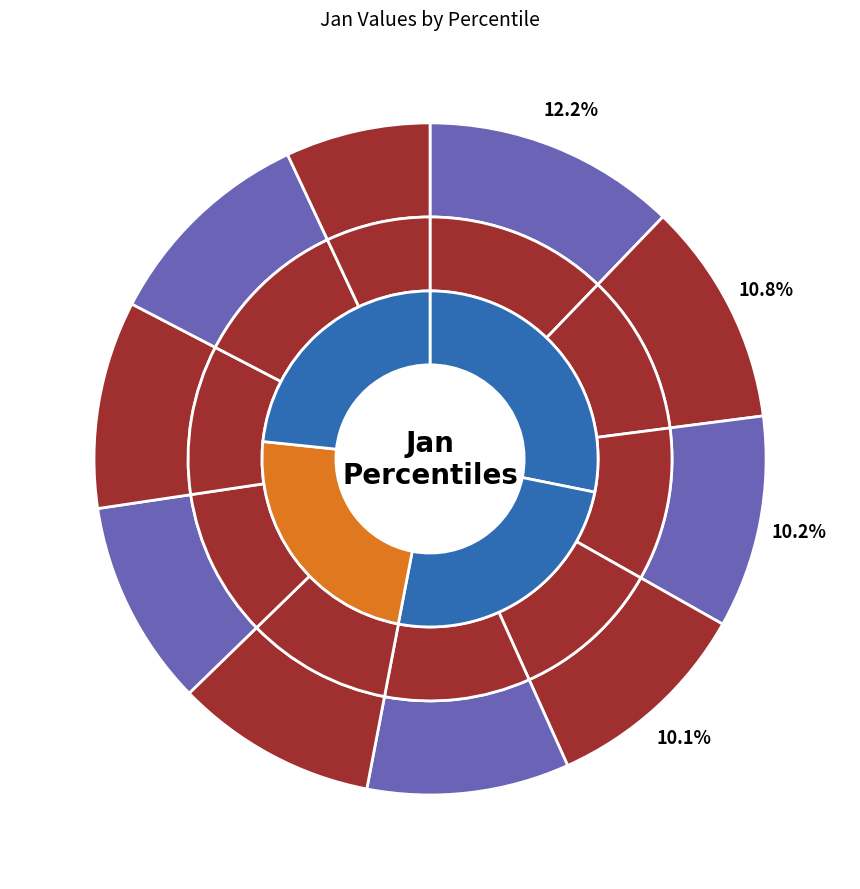

How many slices are in this pie chart?

10